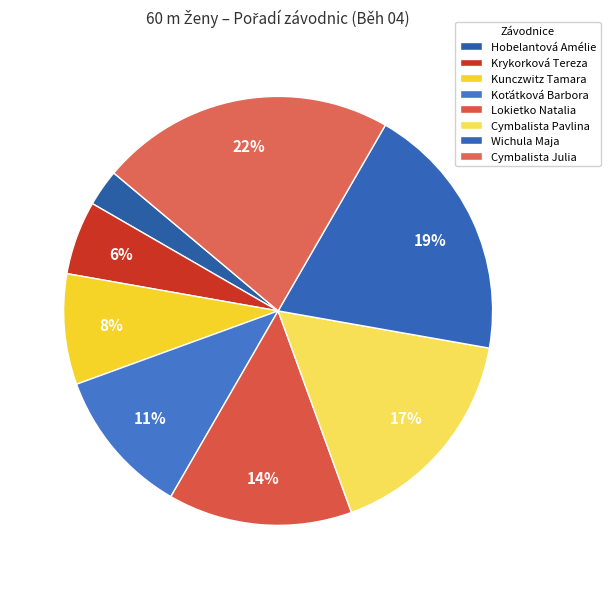

How many slices are in this pie chart?

8